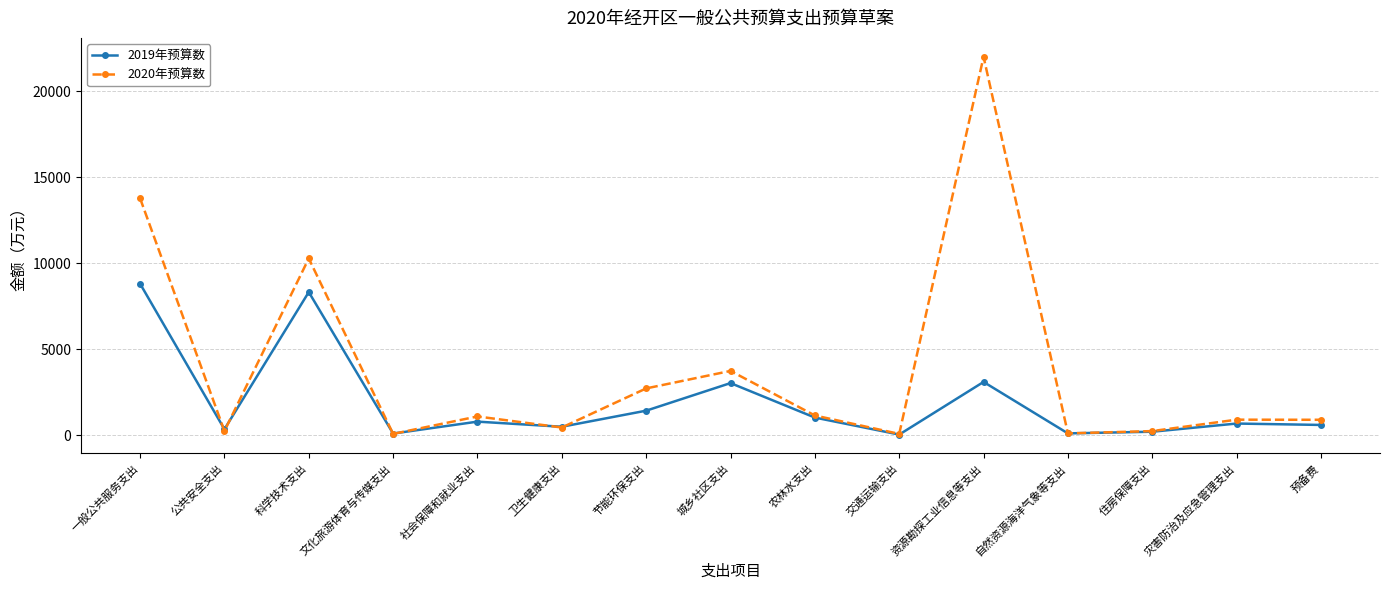

What are all the series names shown in the legend?

2019年预算数, 2020年预算数